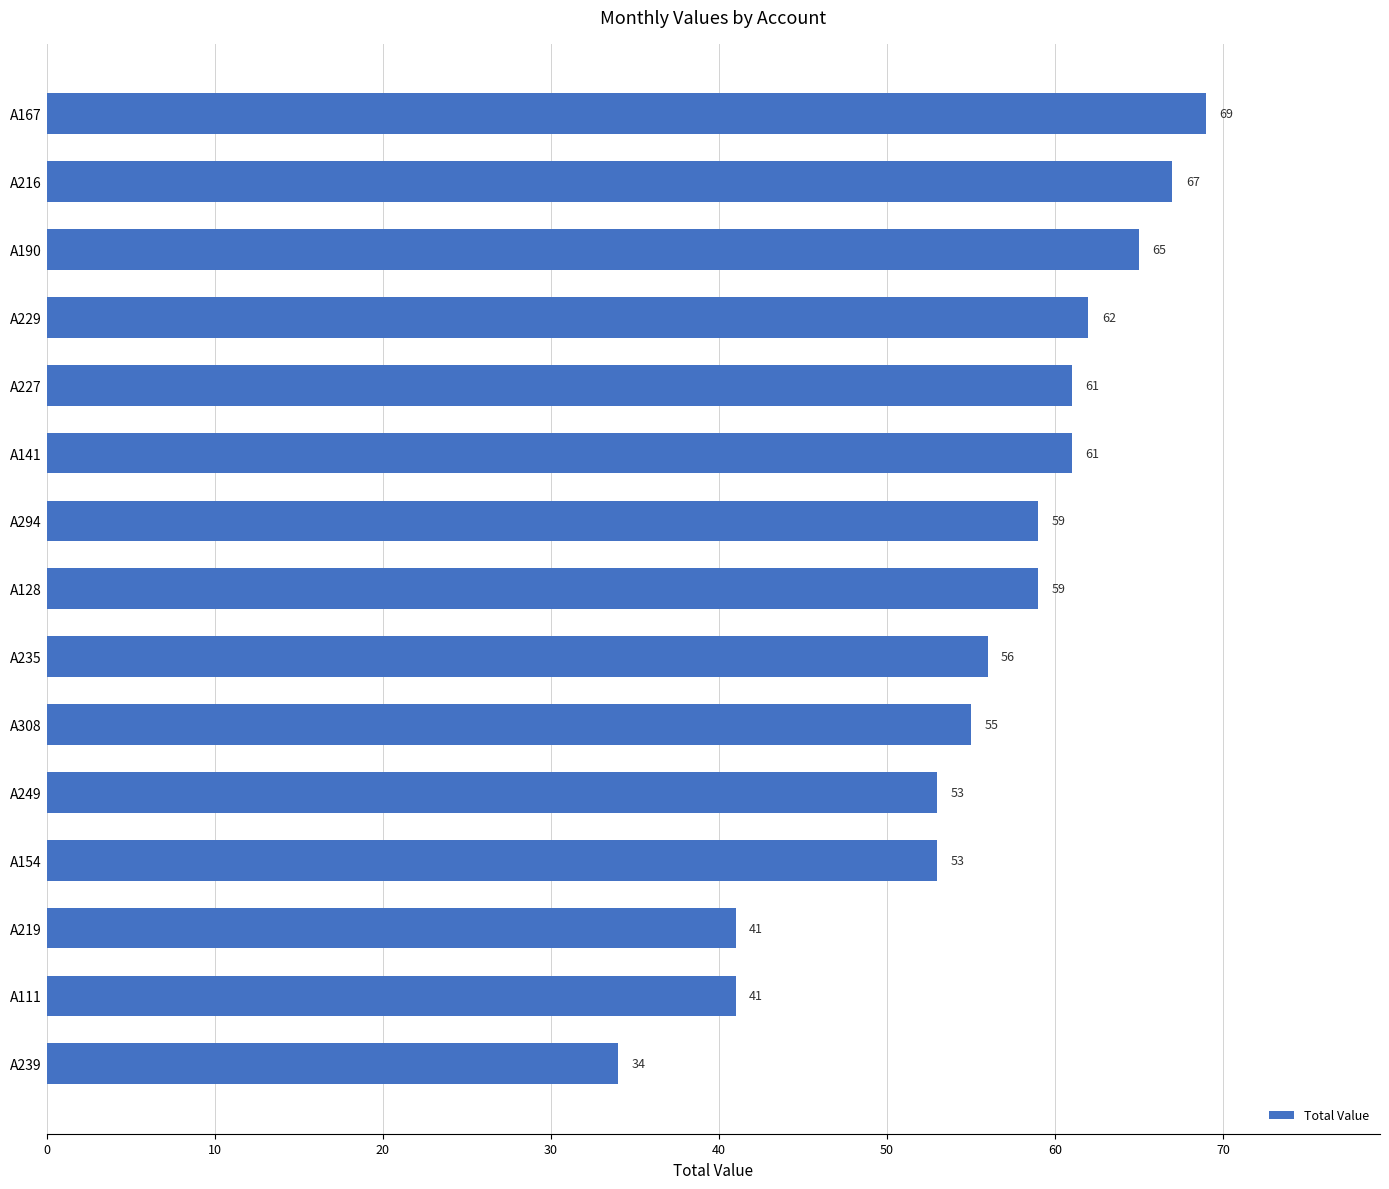

The chart shows a value of 56 at A235. True or false?

True